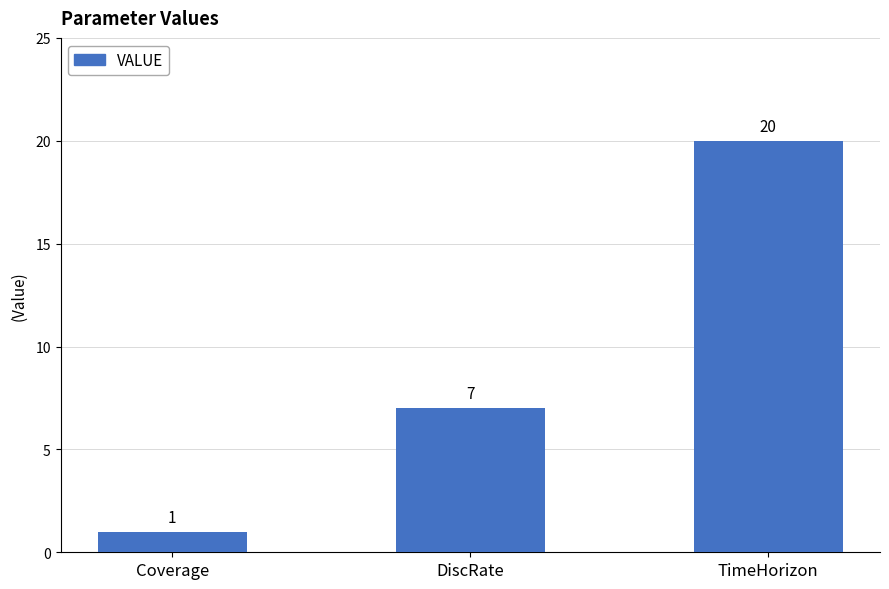

Reading left to right, transcribe all the data shown in this chart.

1	7	20